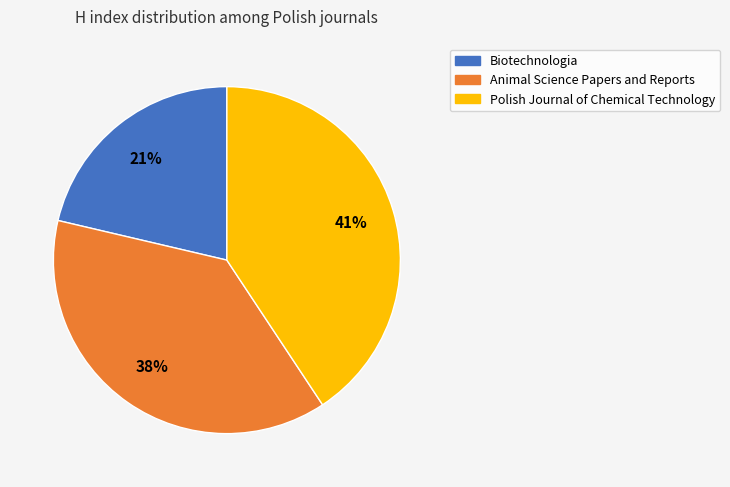

What percentage is the Animal Science Papers and Reports slice, to the nearest percent?

38%